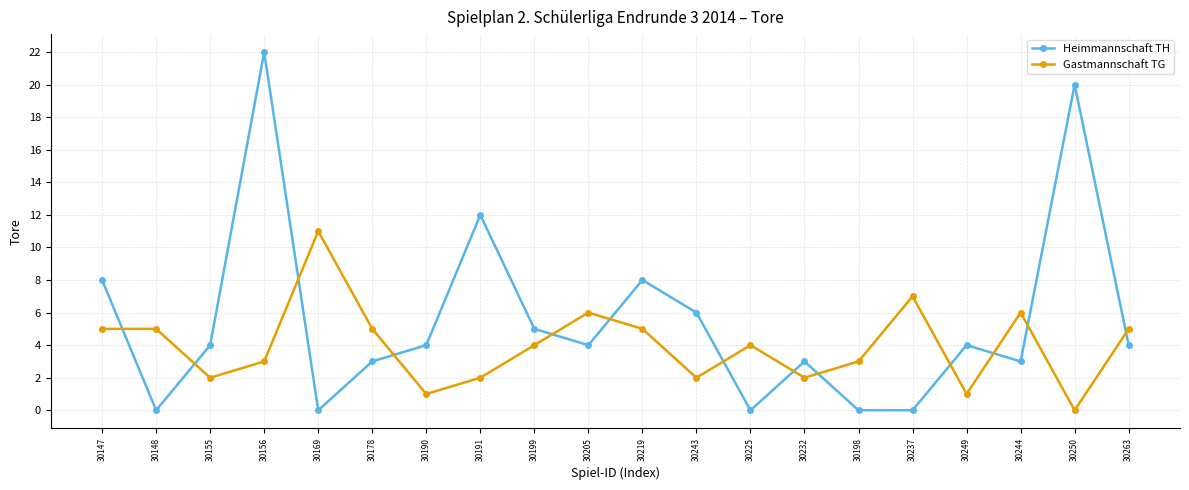

The value of Gastmannschaft TG at 30263 is 3. True or false?

False